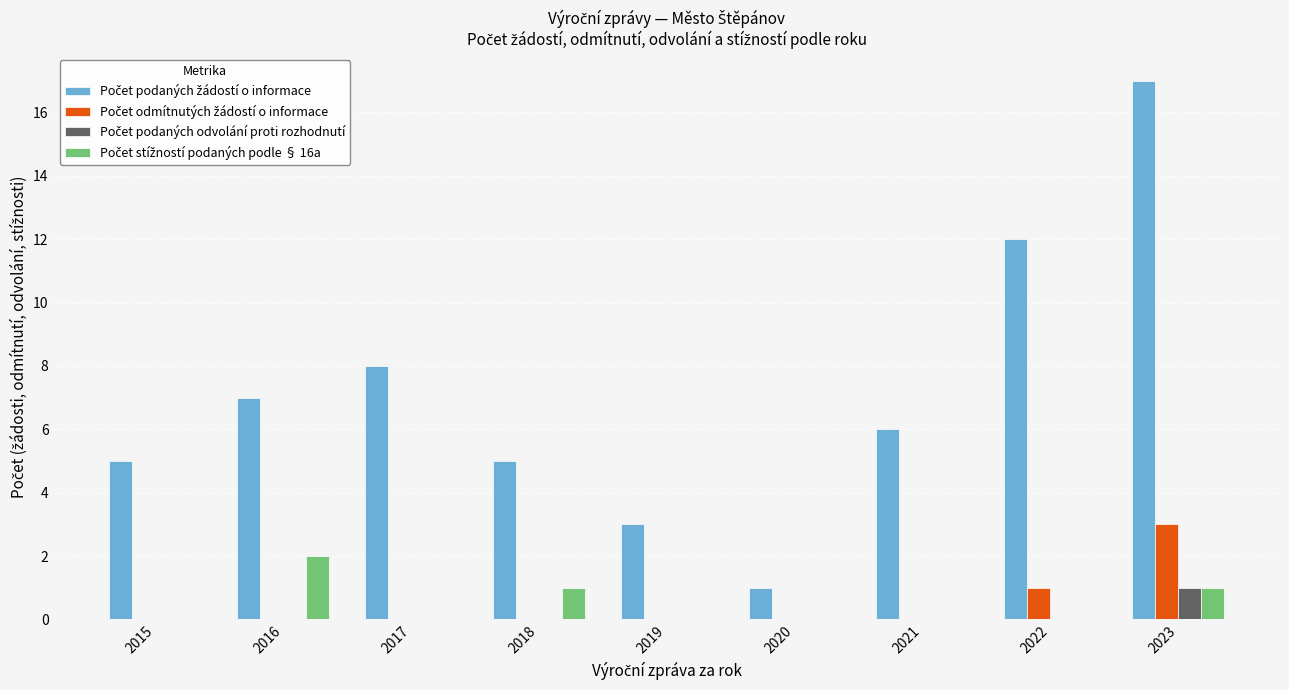

What is the total value across all series at 2021?

6